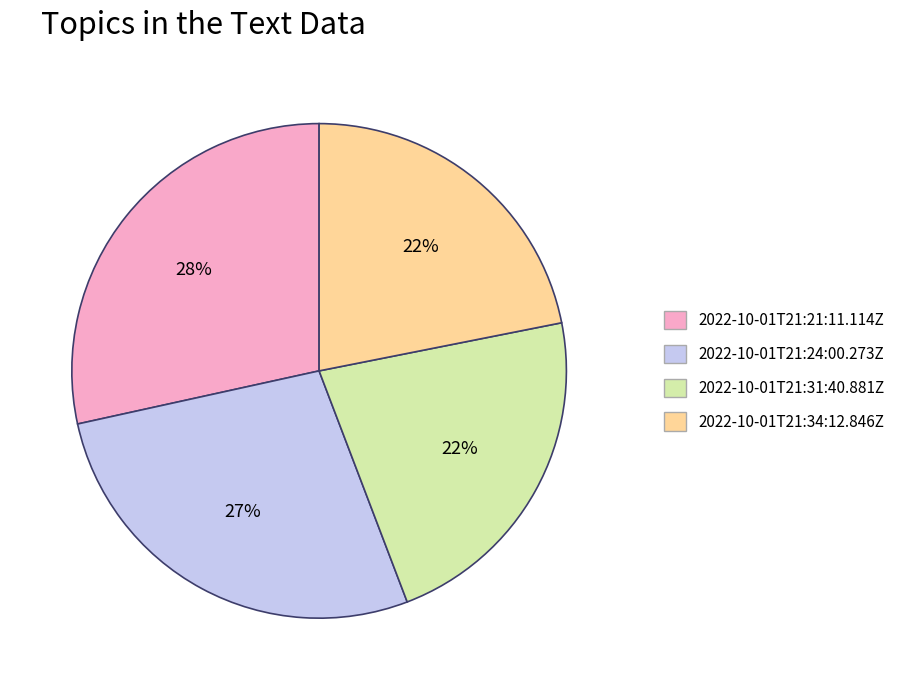

Does 2022-10-01T21:34:12.846Z account for over 50% of the chart?

No